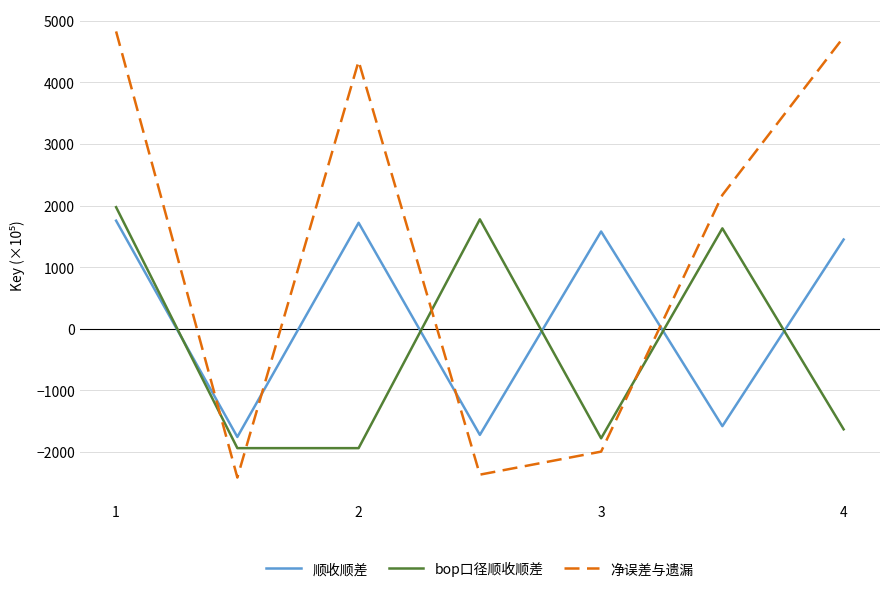

Rank the series by their average value, from lowest to highest.

bop口径顺收顺差, 顺收顺差, 净误差与遗漏